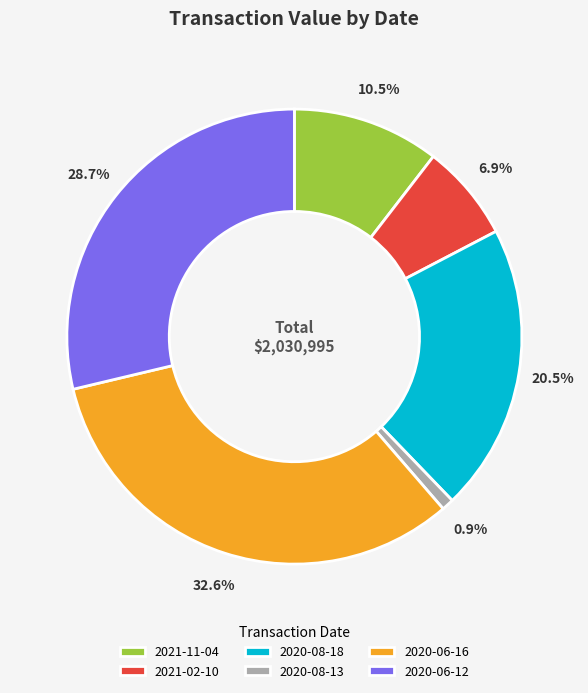

Which has a higher value, 2020-06-16 or 2021-02-10?

2020-06-16